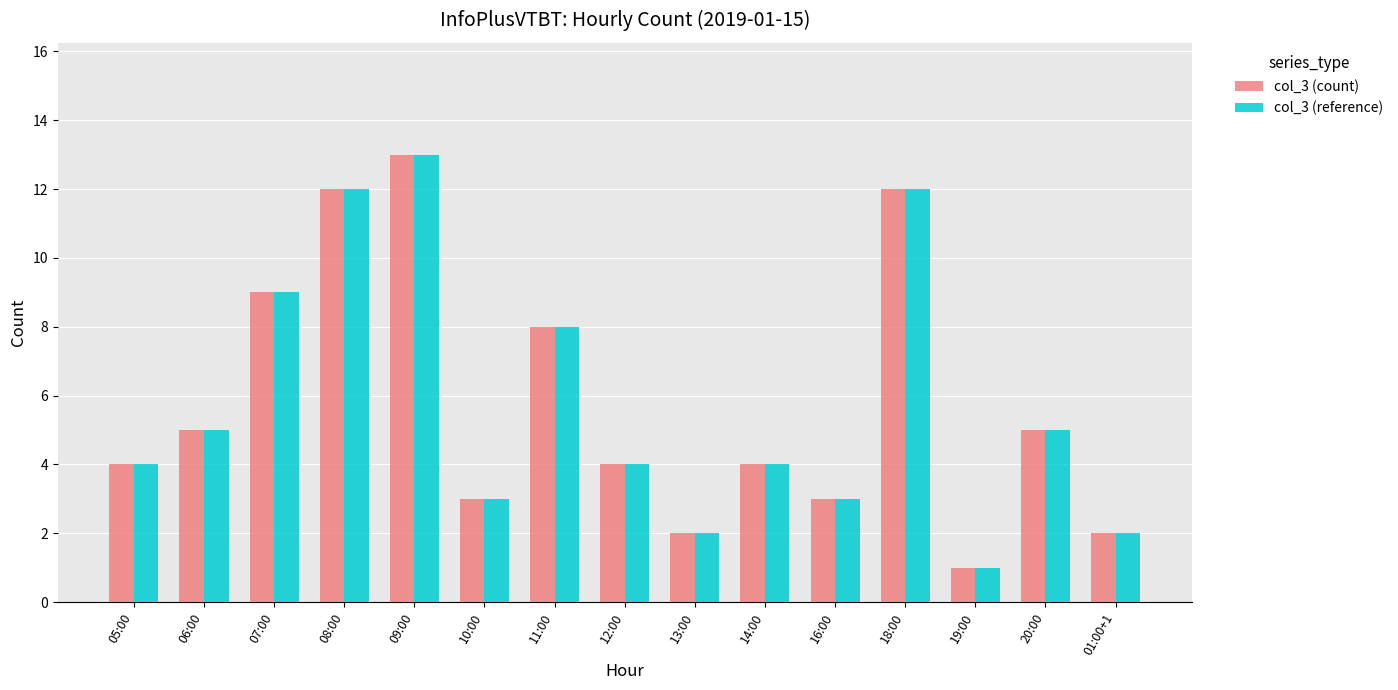

Does the chart contain any negative values?

No